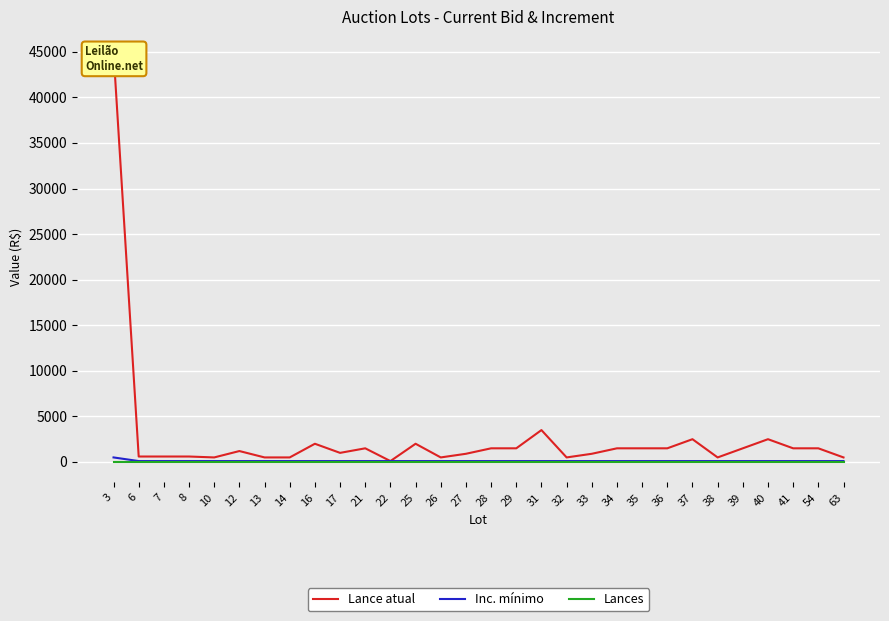

What value does the Inc. mínimo series have at 36?

100